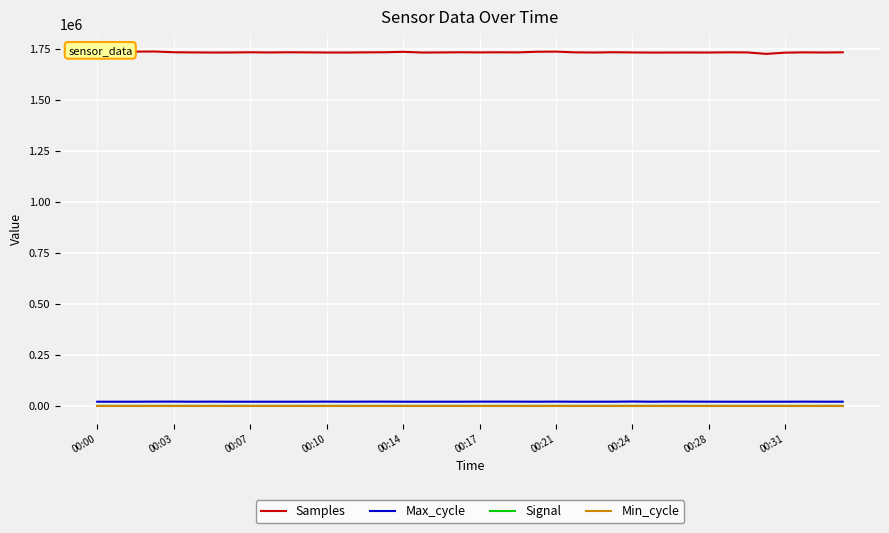

What is the value of the Signal point at the 11th from the left?

-69